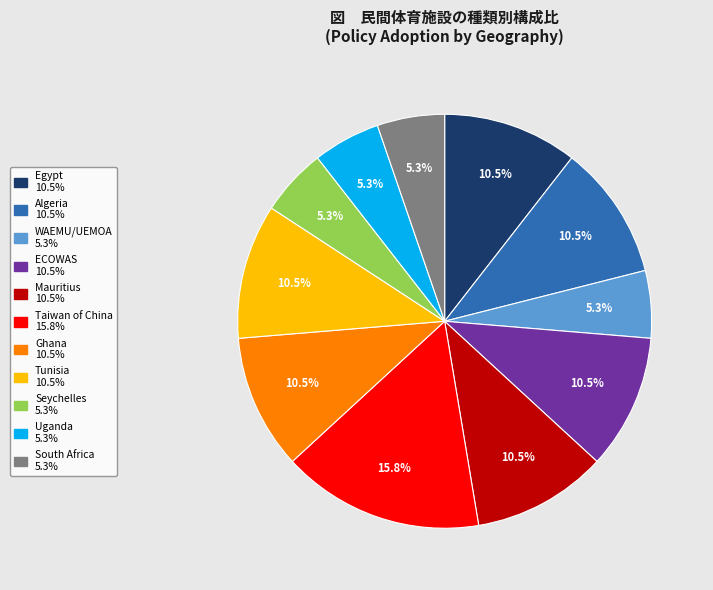

Is the sum of ECOWAS and Tunisia greater than half?

No